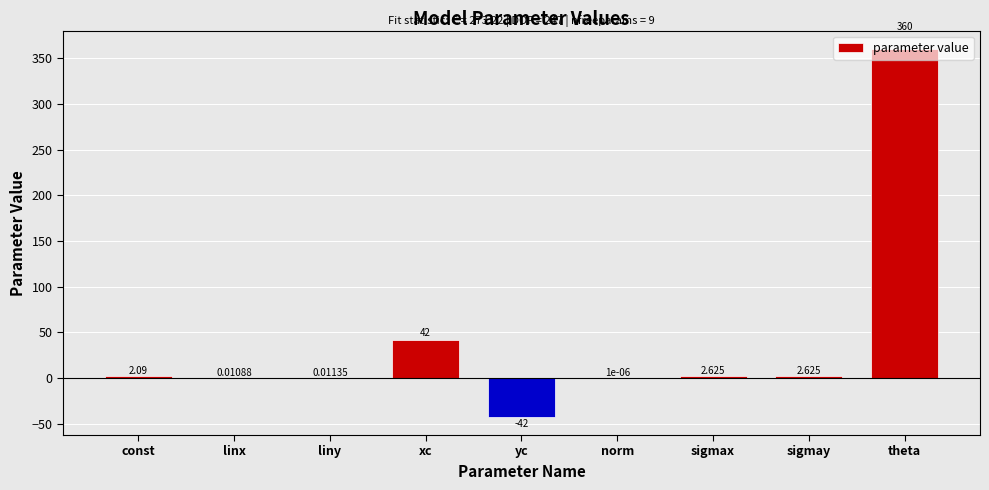

Which category has the highest value across all series?

theta